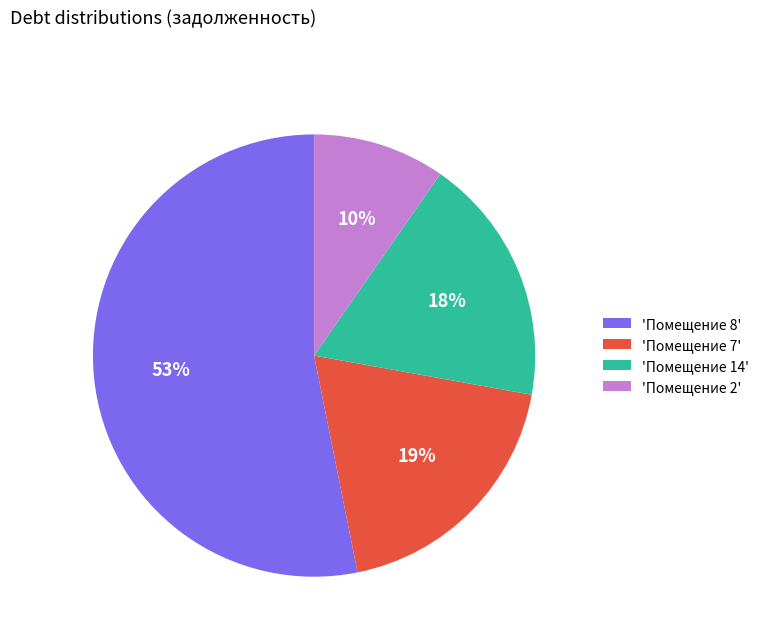

What is the largest slice in the pie chart?

'Помещение 8'